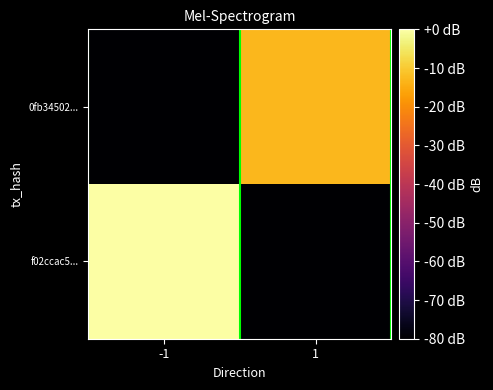

List the series in order of their overall mean, lowest first.

0fb34502..., f02ccac5...